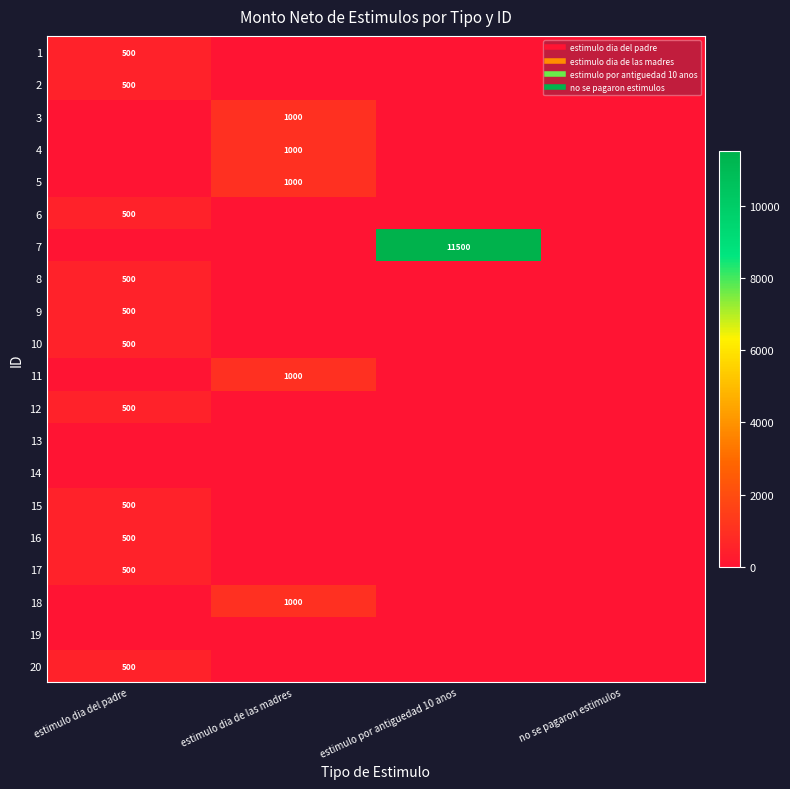

At how many categories does at least one series exceed 6277?

1